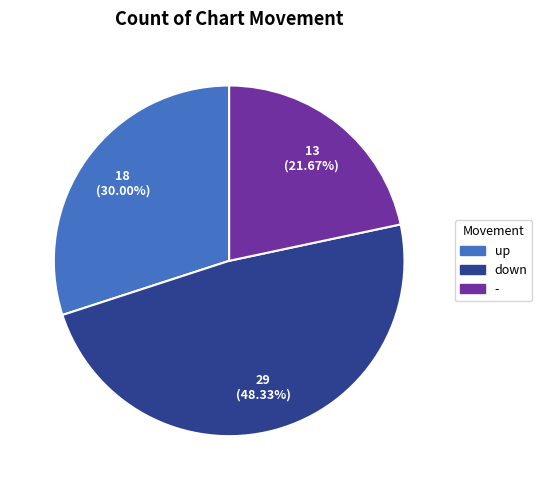

How many segments does this pie chart have?

3